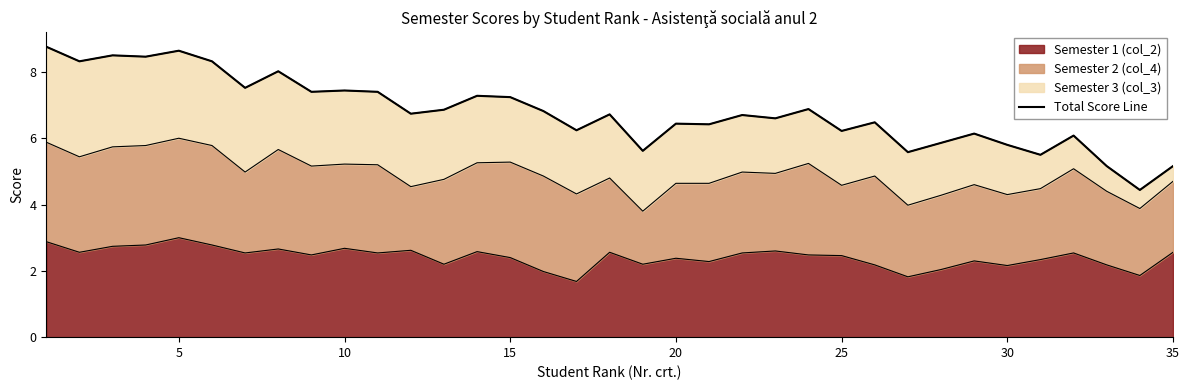

True or false: Semester 1 (col_2) has a value of 3.6 at 20.

False